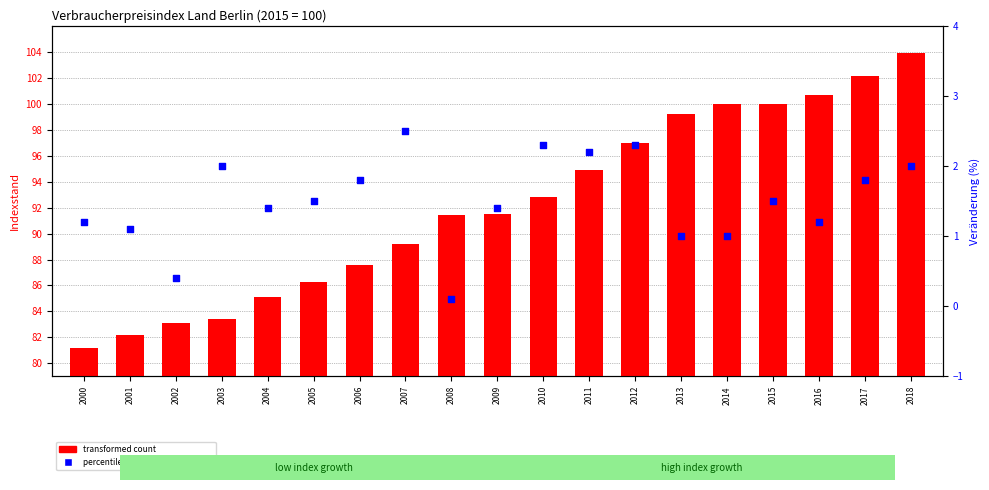

What are all the series names shown in the legend?

transformed count, percentile rank within the sample